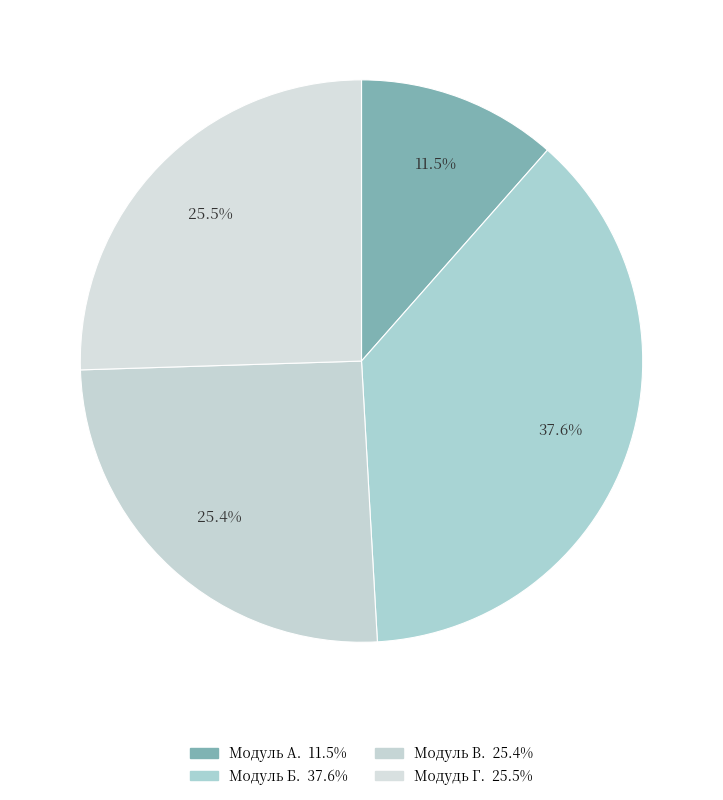

Does Модуль Б. account for over 50% of the chart?

No